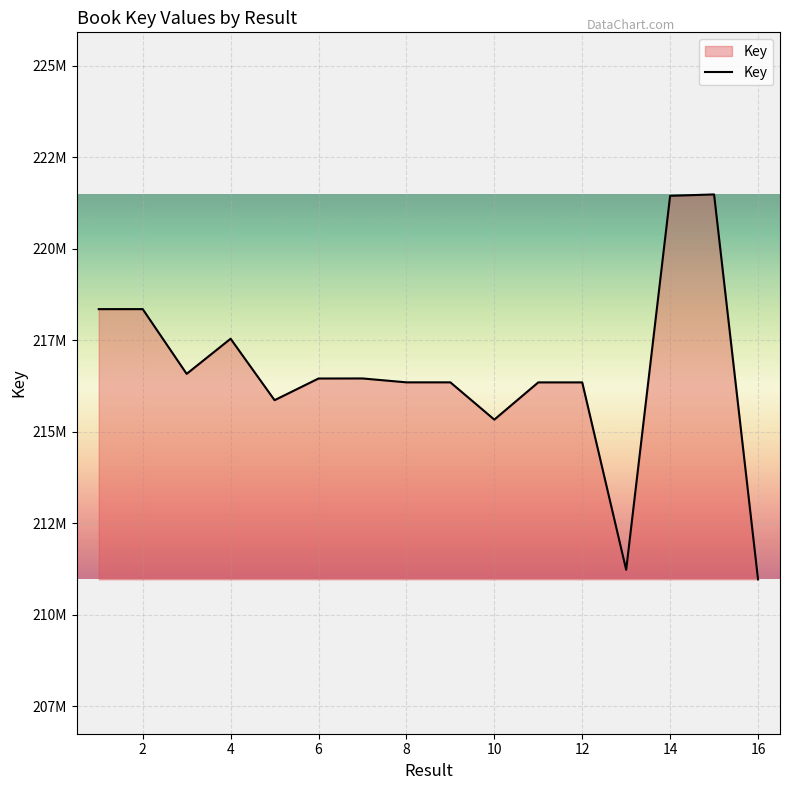

How many data points are above 216459284?

7